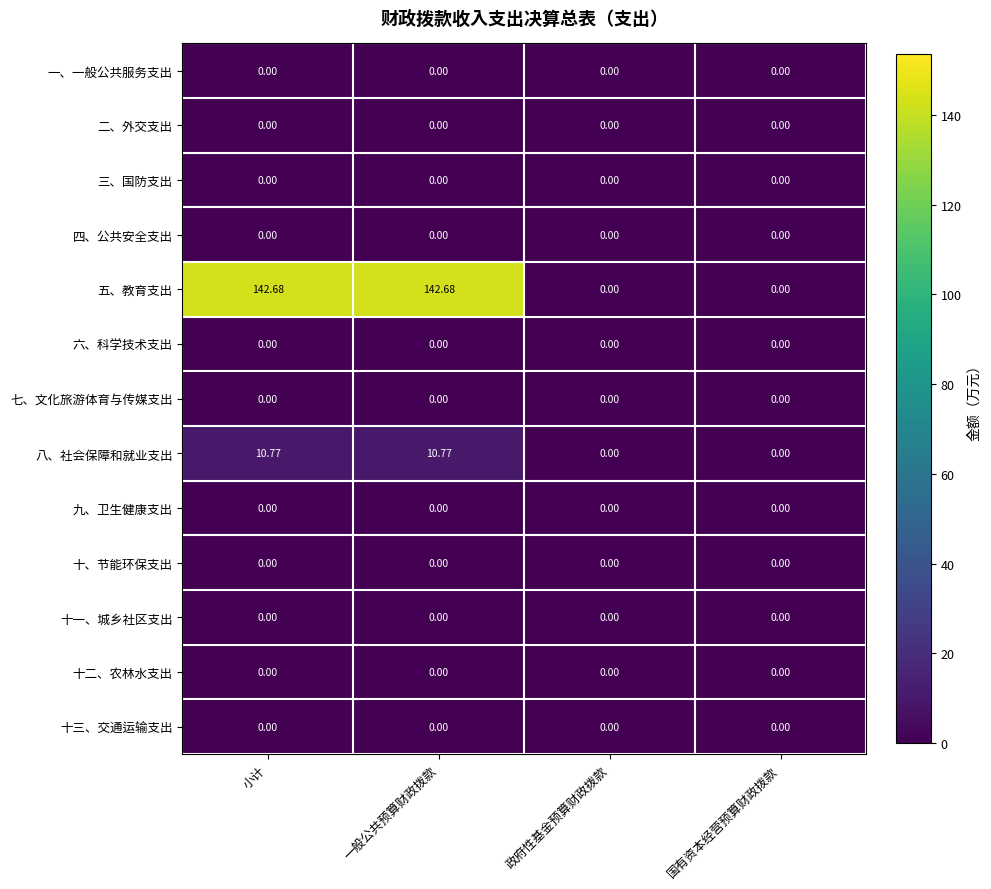

Which series has the widest spread of values?

五、教育支出